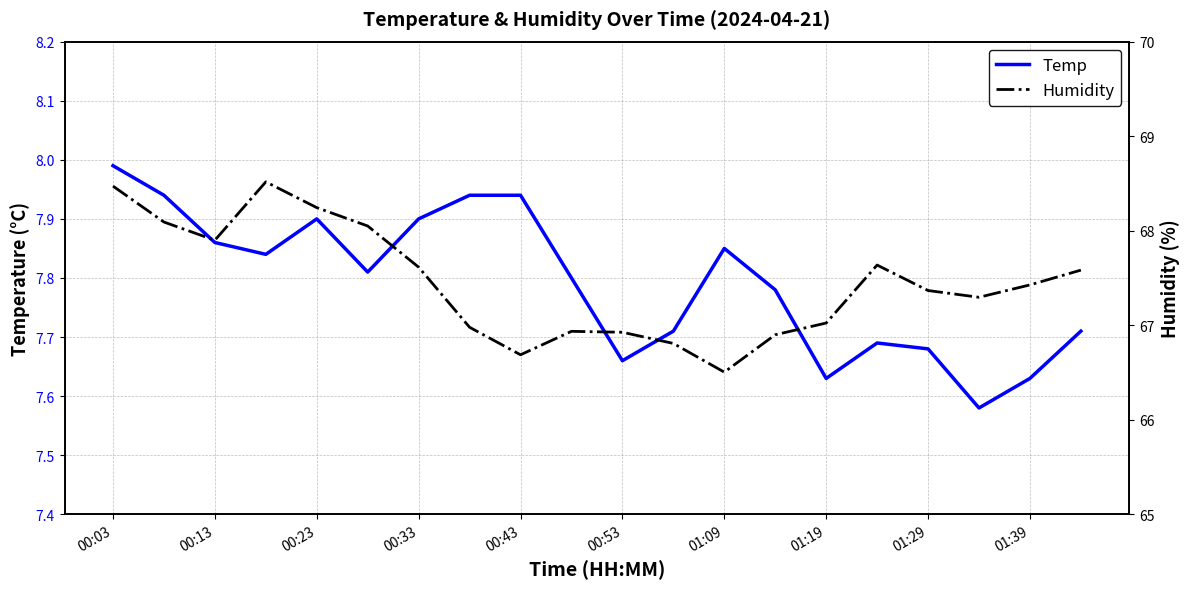

What is the difference between the maximum and second lowest values in the Humidity series?

1.8